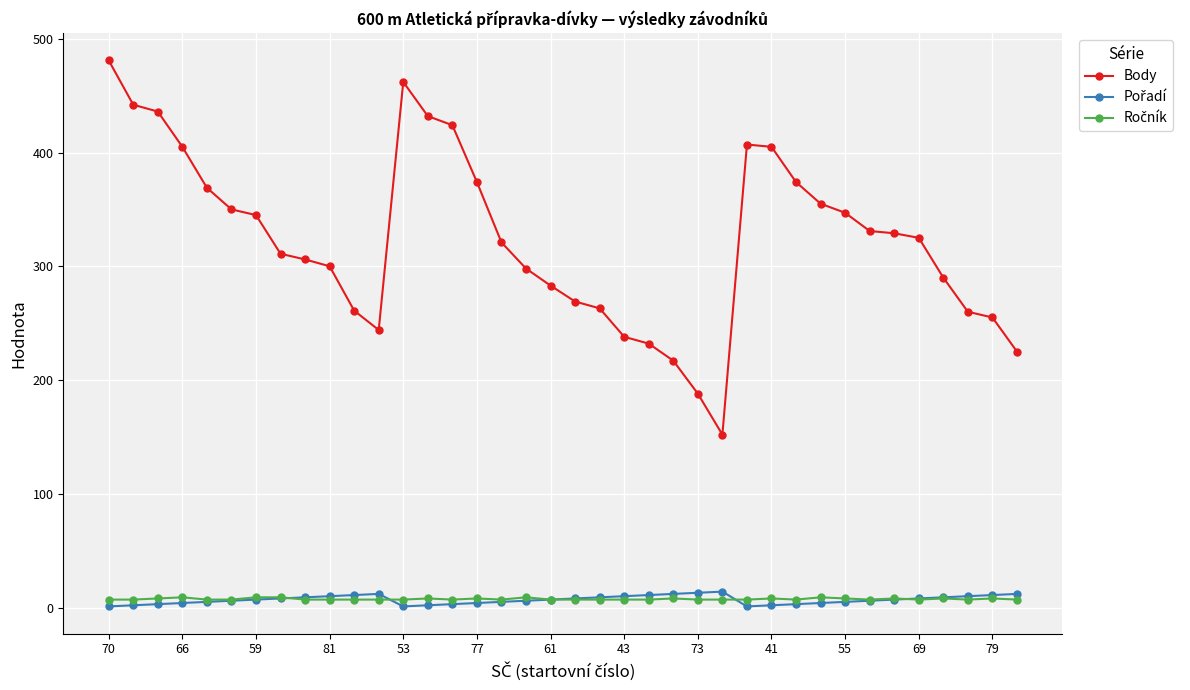

Which series has the largest total across all categories?

Body